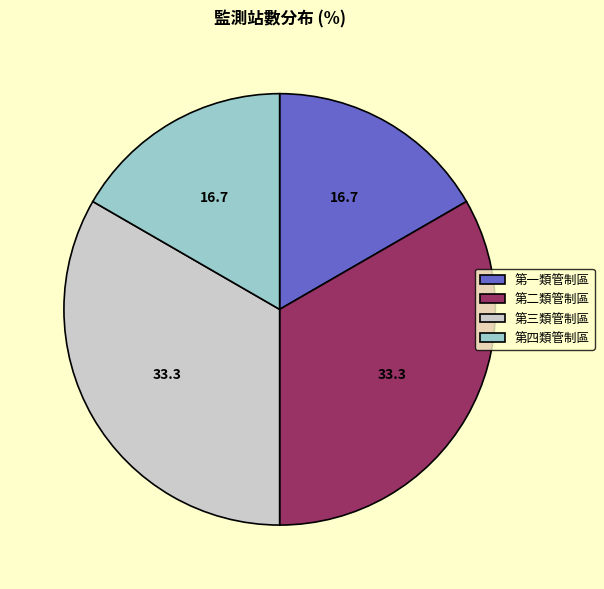

Combined, do 第一類管制區 and 第四類管制區 account for over 50%?

No